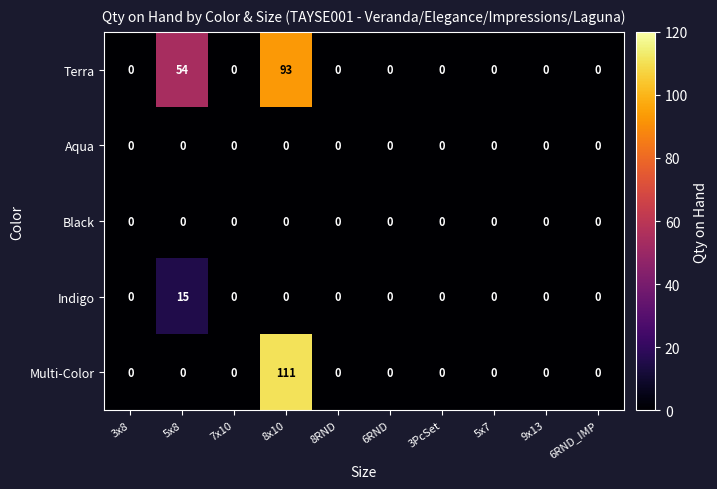

Which series has the widest spread of values?

Multi-Color